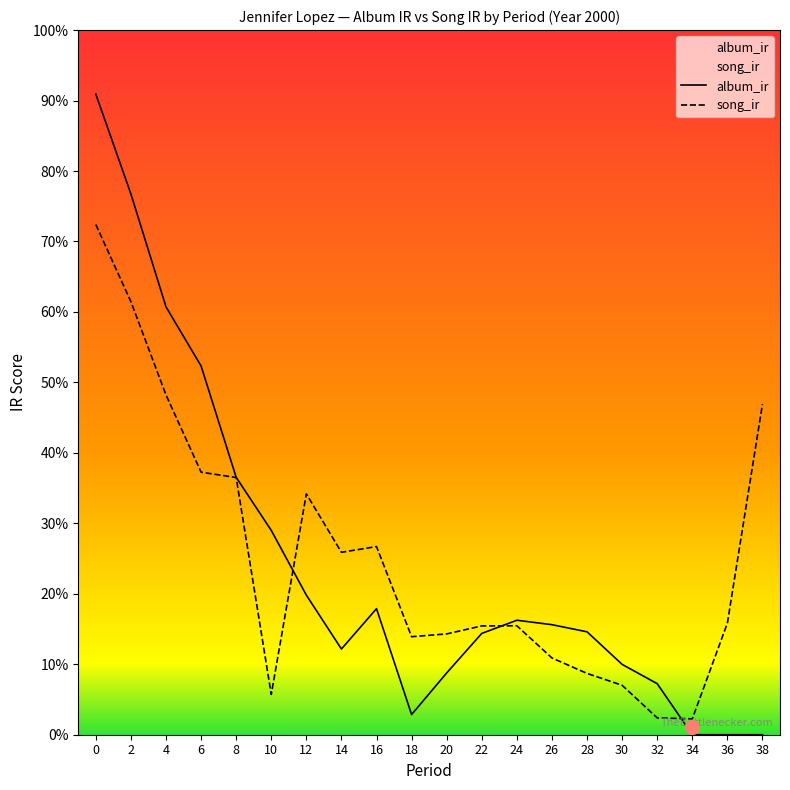

True or false: album_ir and song_ir intersect in this chart.

True